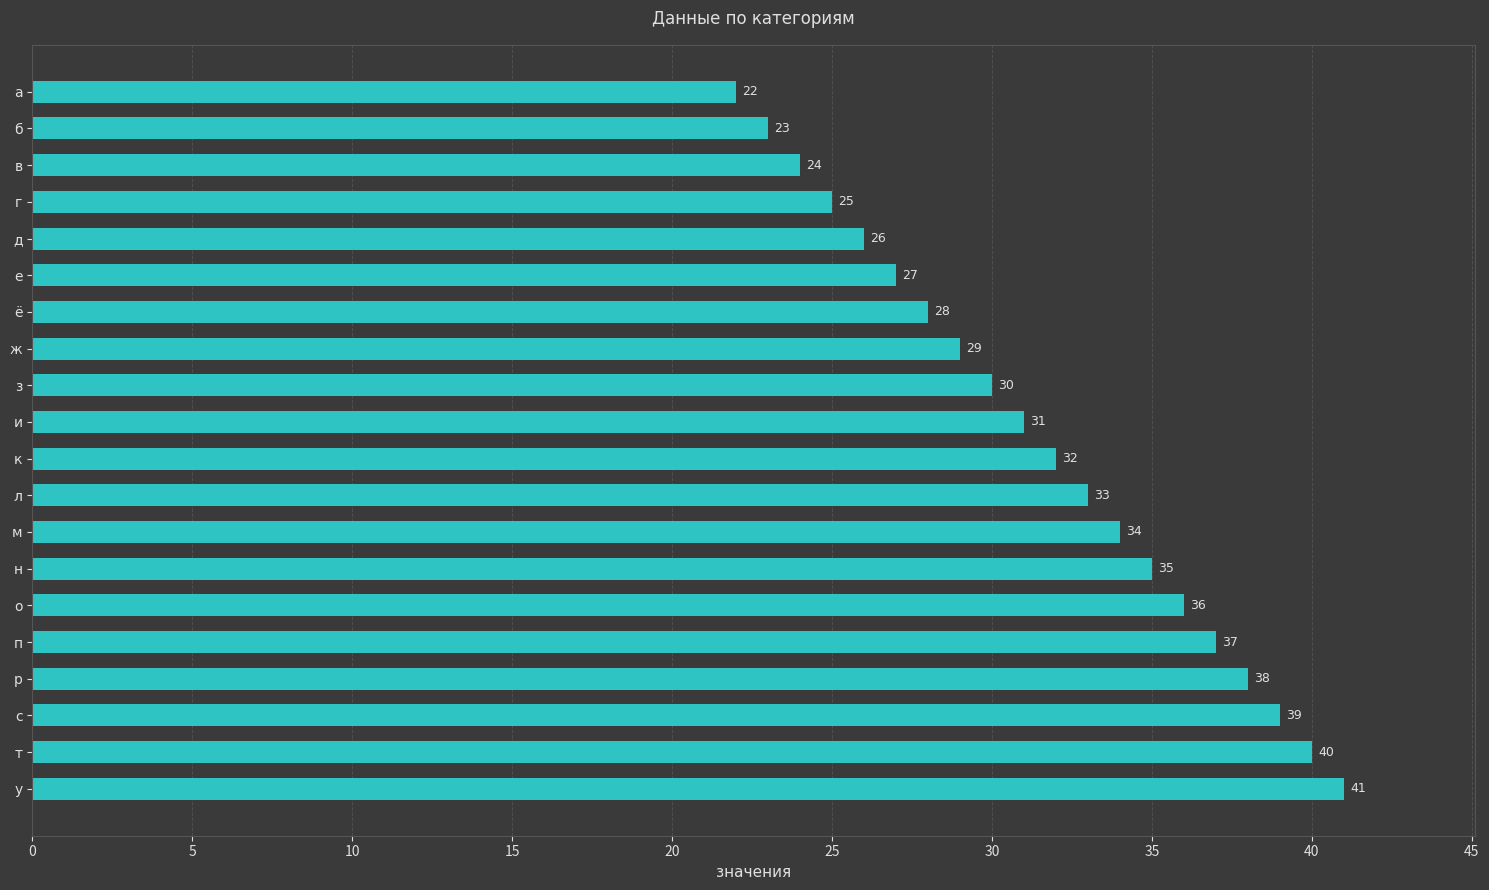

What is the sum of the values at у and ё?

69